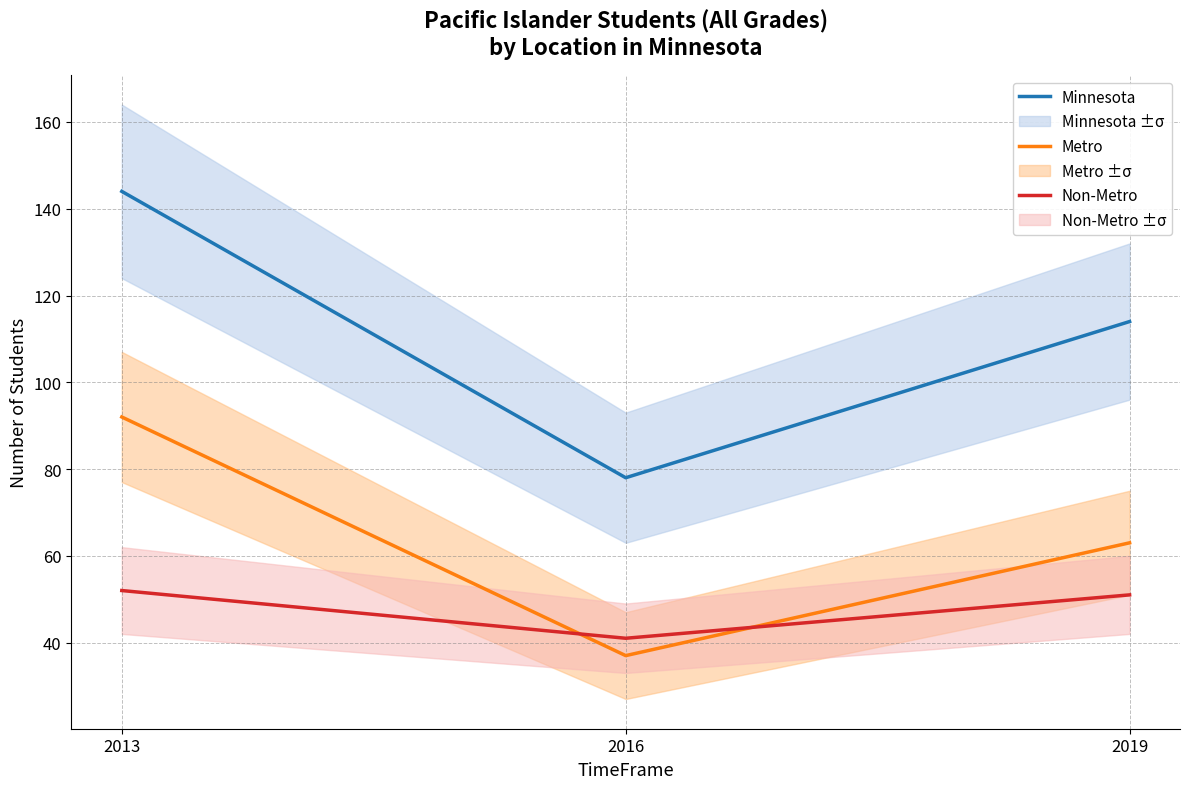

Which category has the lowest value in the Metro series?

2016